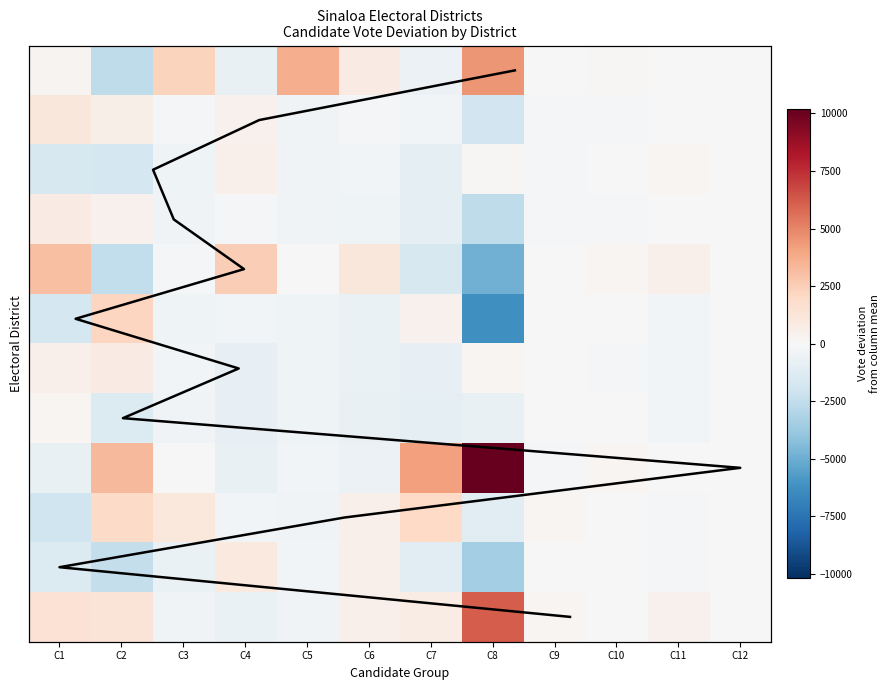

How many data points does each series have?

12